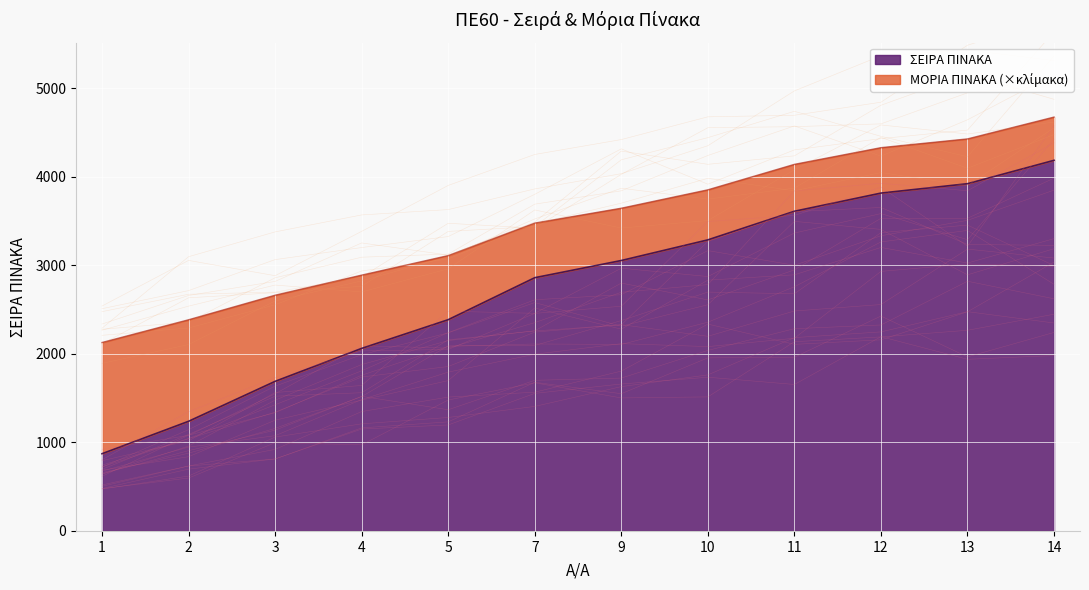

What is the maximum value shown in the chart?

4184